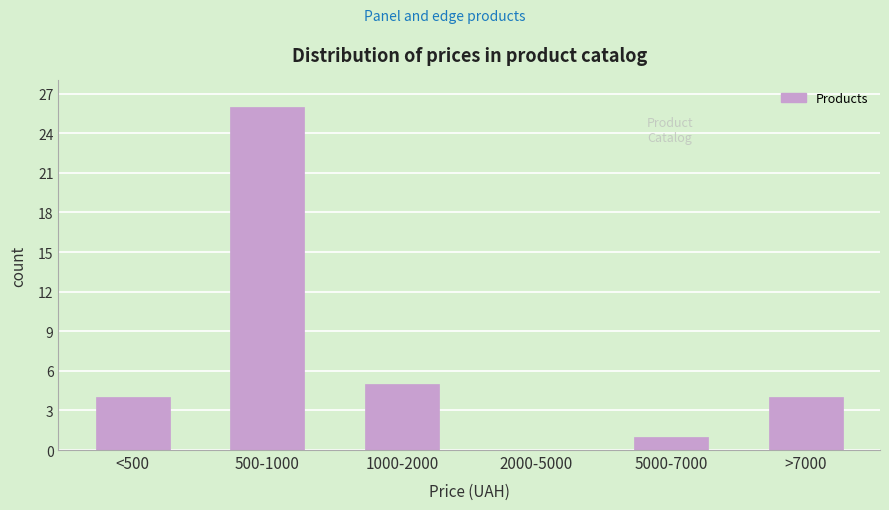

Reading right to left, list all the values displayed in this chart.

>7000=4	5000-7000=1	2000-5000=0	1000-2000=5	500-1000=26	<500=4